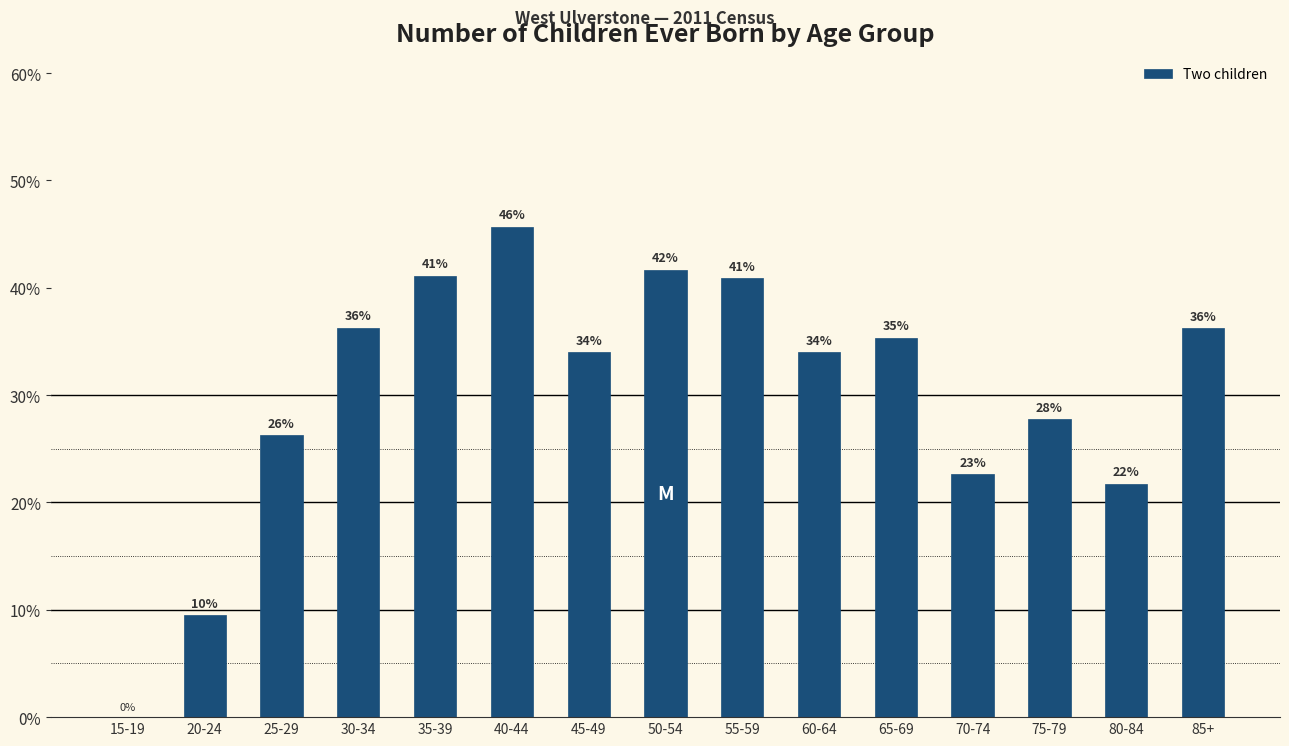

Reading left to right, what are all the values shown in this chart?

0.0	9.5	26.3	36.3	41.1	45.7	34.0	41.7	40.9	34.0	35.3	22.6	27.8	21.7	36.2